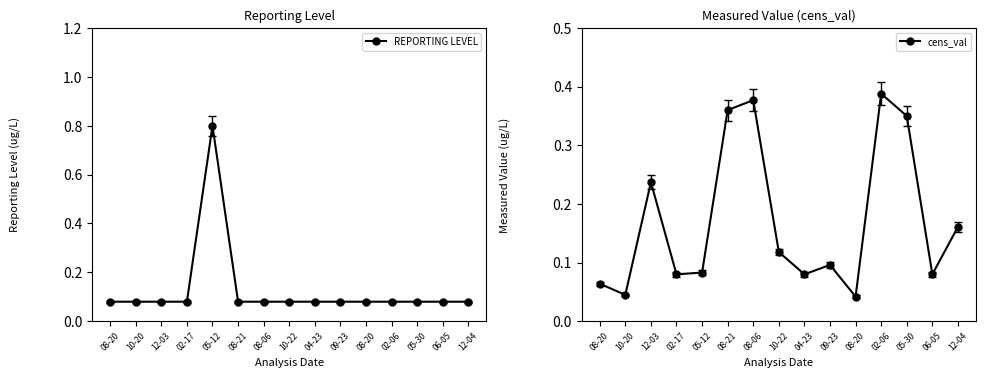

What is the label of the 3rd point from the left?

12-03